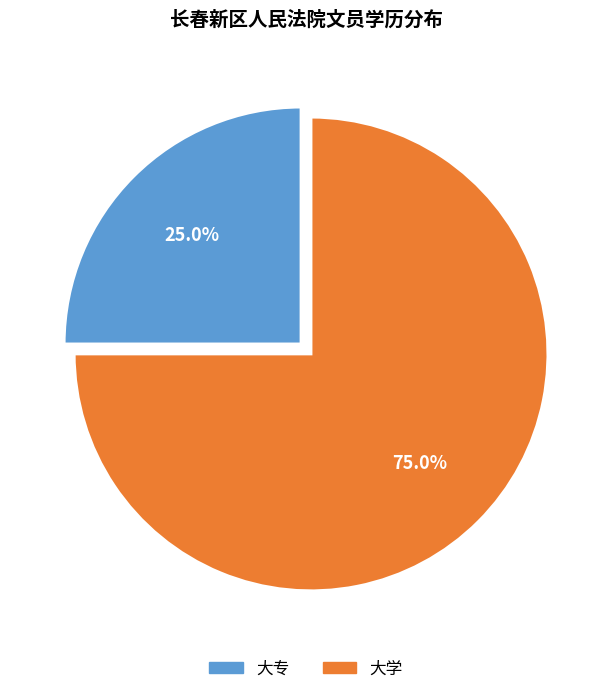

Rank the categories by value from highest to lowest.

大学, 大专